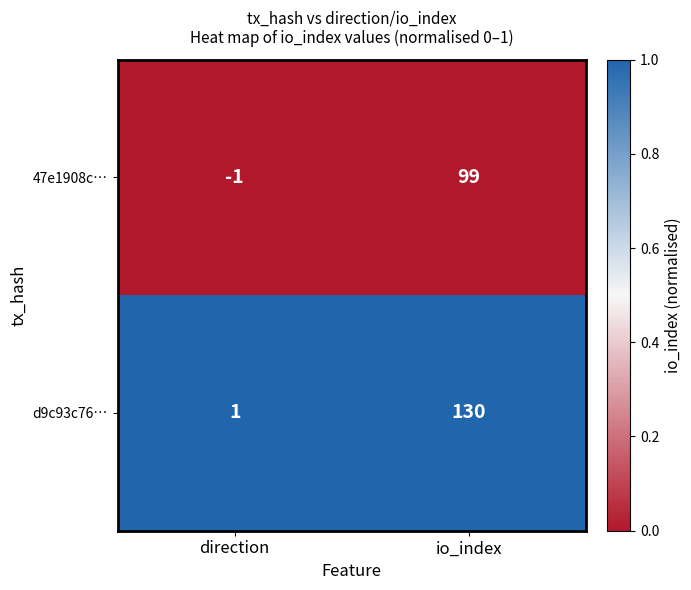

Rank the series by their maximum value, from lowest to highest.

47e1908c…, d9c93c76…